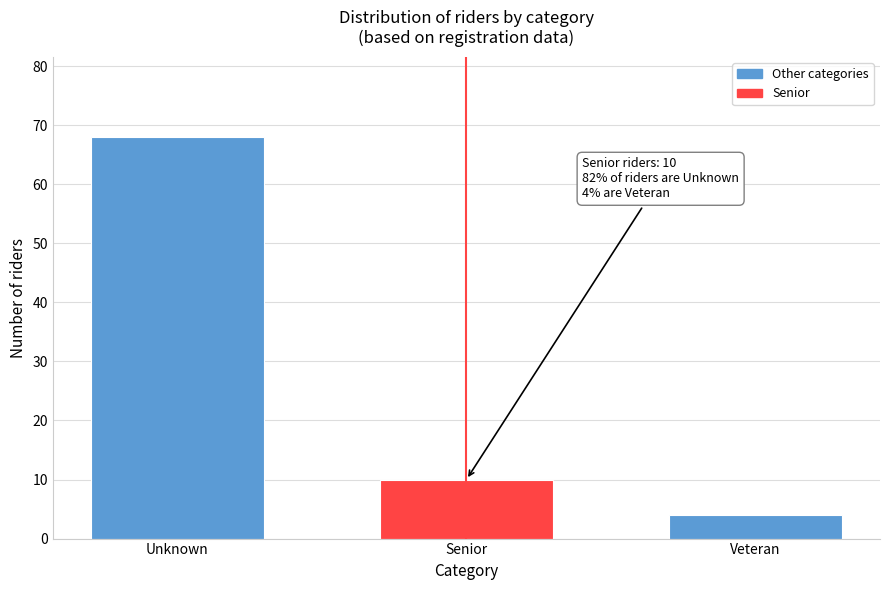

Reading right to left, list all the values displayed in this chart.

4	10	68